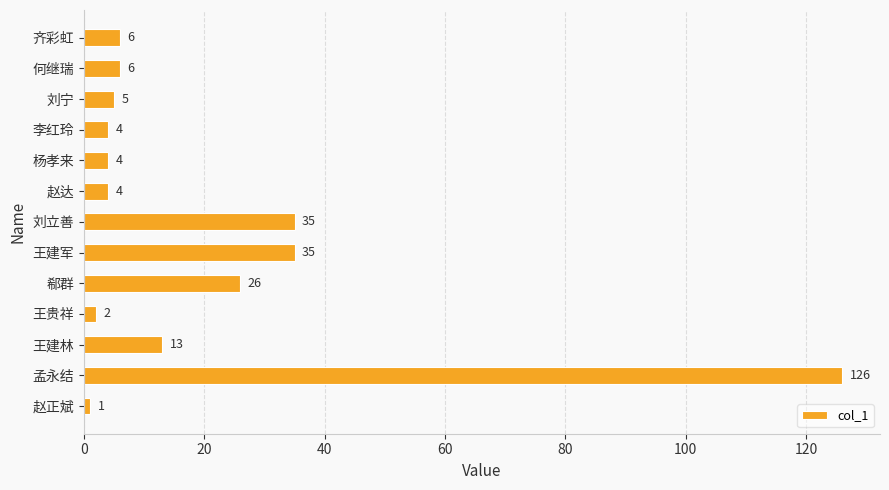

What is the difference between the maximum and minimum values?

125